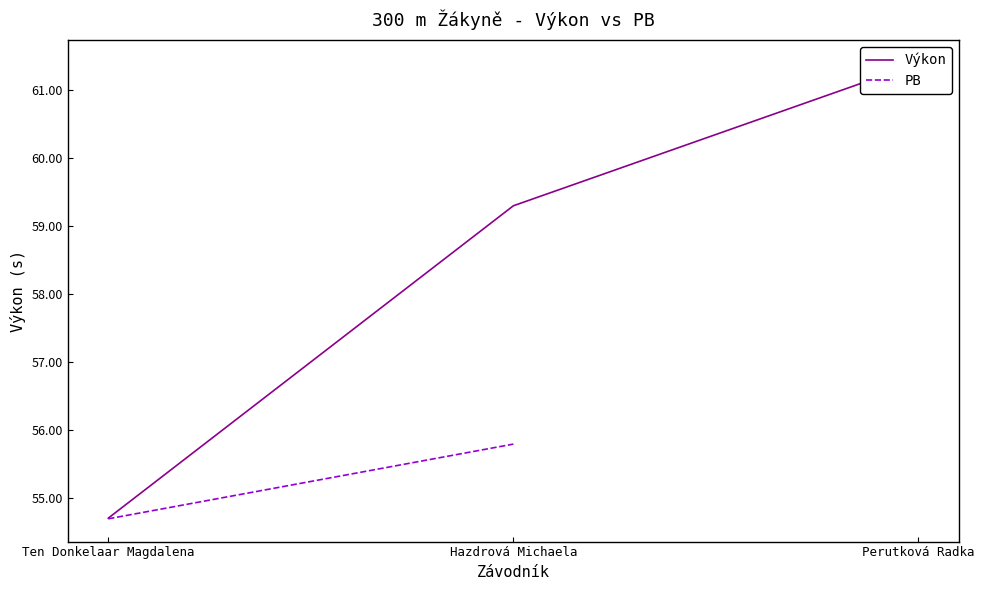

What position from the right is Ten Donkelaar Magdalena?

3